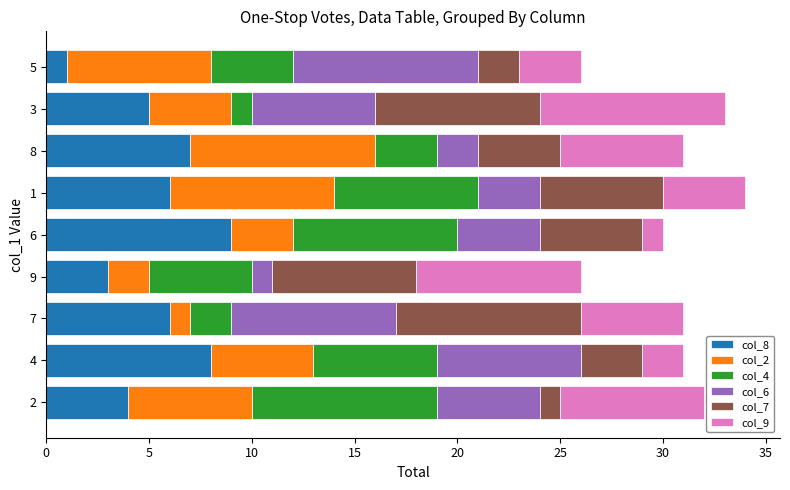

What are all the series names shown in the legend?

col_8, col_2, col_4, col_6, col_7, col_9